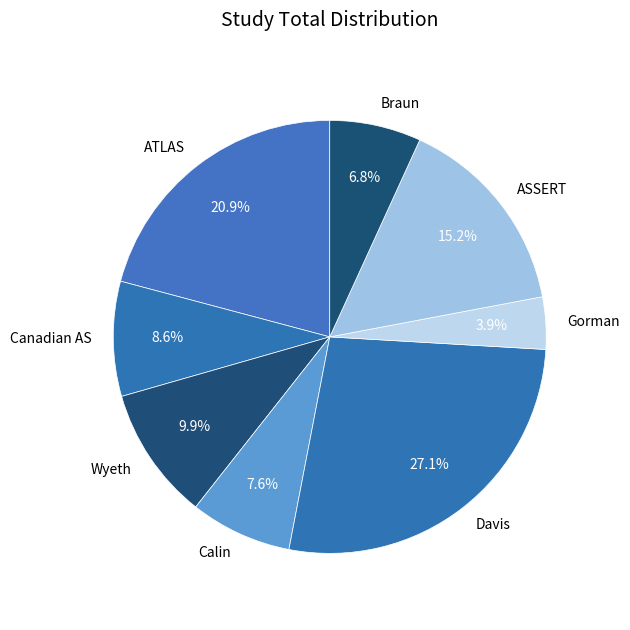

Which category has the smallest portion of the pie?

Gorman